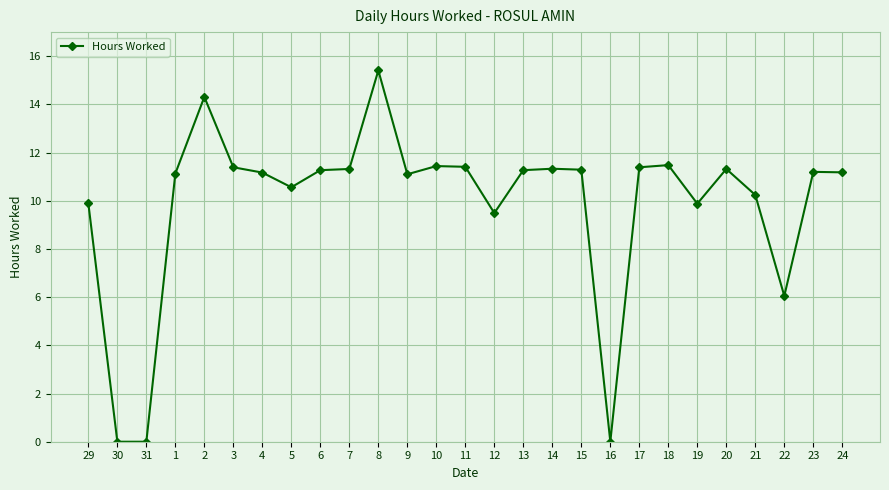

The chart shows a value of 6.2 at 6. True or false?

False